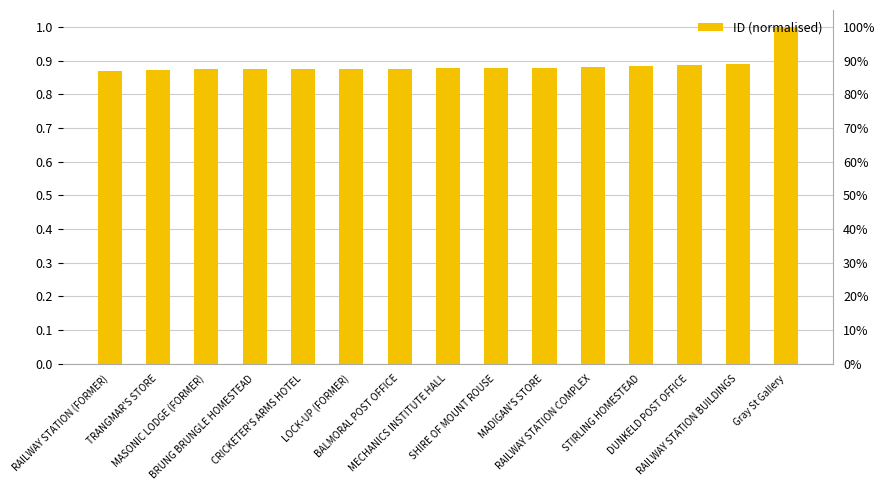

Which label corresponds to the largest value in the chart?

Gray St Gallery